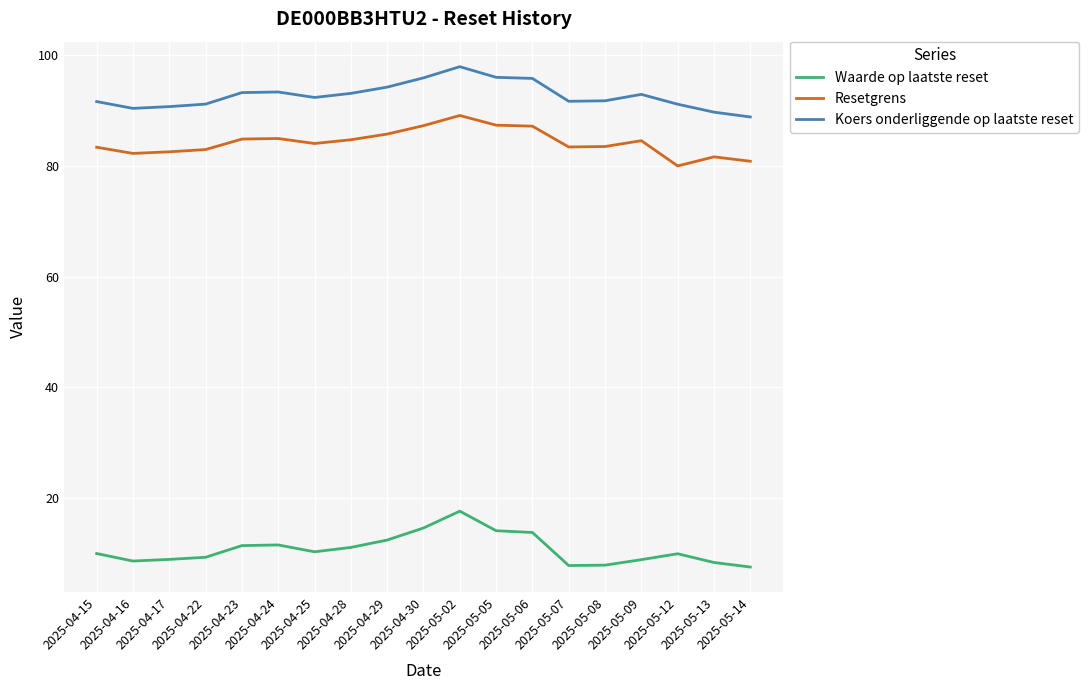

True or false: Koers onderliggende op laatste reset has a value of 53.0 at 2025-05-12.

False